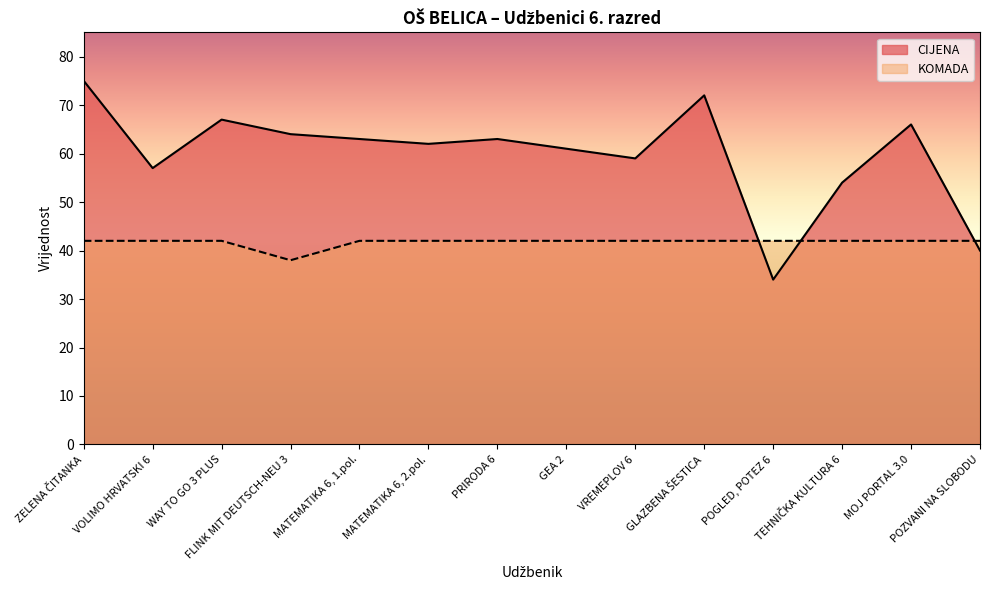

At how many categories does at least one series exceed 55?

11